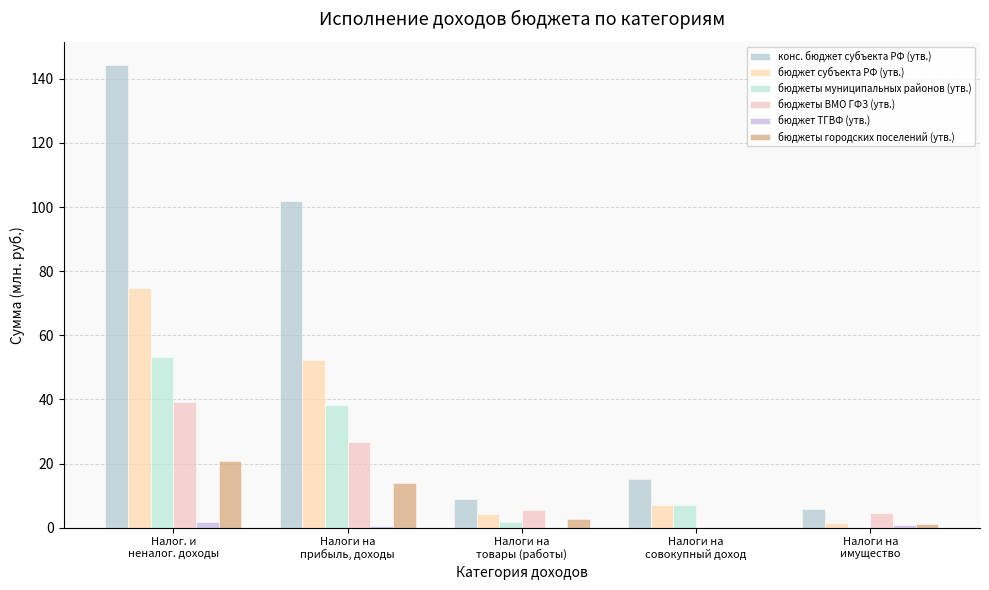

Reading left to right, transcribe all the data shown in this chart.

конс. бюджет субъекта РФ (утв.): Налог. и
неналог. доходы=144.3	Налоги на
прибыль, доходы=101.9	Налоги на
товары (работы)=9.0	Налоги на
совокупный доход=15.0	Налоги на
имущество=5.7
бюджет субъекта РФ (утв.): Налог. и
неналог. доходы=74.8	Налоги на
прибыль, доходы=52.2	Налоги на
товары (работы)=4.4	Налоги на
совокупный доход=7.0	Налоги на
имущество=1.5
бюджеты муниципальных районов (утв.): Налог. и
неналог. доходы=53.3	Налоги на
прибыль, доходы=38.1	Налоги на
товары (работы)=1.7	Налоги на
совокупный доход=7.0	Налоги на
имущество=0.0
бюджеты ВМО ГФЗ (утв.): Налог. и
неналог. доходы=39.0	Налоги на
прибыль, доходы=26.7	Налоги на
товары (работы)=5.4	Налоги на
совокупный доход=0.0	Налоги на
имущество=4.6
бюджет ТГВФ (утв.): Налог. и
неналог. доходы=1.7	Налоги на
прибыль, доходы=0.4	Налоги на
товары (работы)=0.0	Налоги на
совокупный доход=0.0	Налоги на
имущество=0.9
бюджеты городских поселений (утв.): Налог. и
неналог. доходы=20.7	Налоги на
прибыль, доходы=13.9	Налоги на
товары (работы)=2.7	Налоги на
совокупный доход=-0.0	Налоги на
имущество=1.2